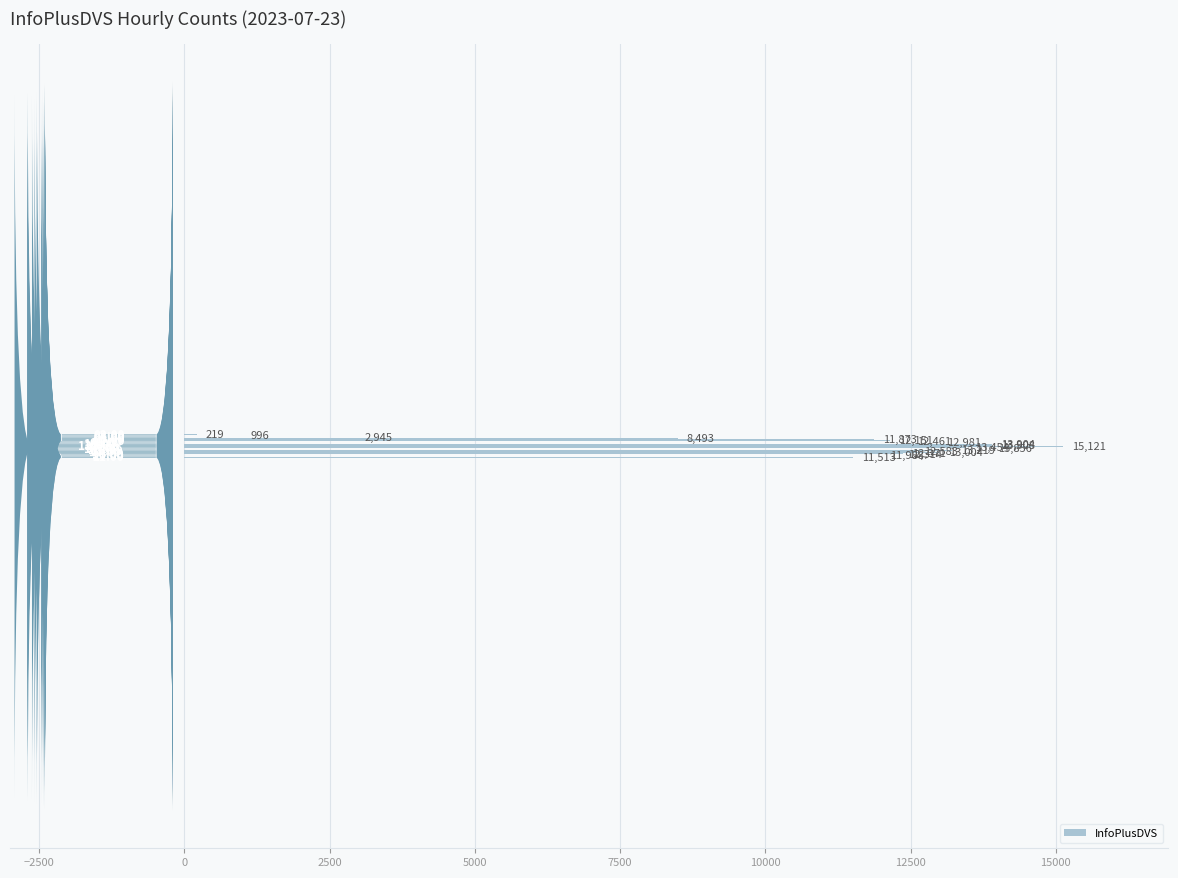

What is the greatest value displayed?

15121